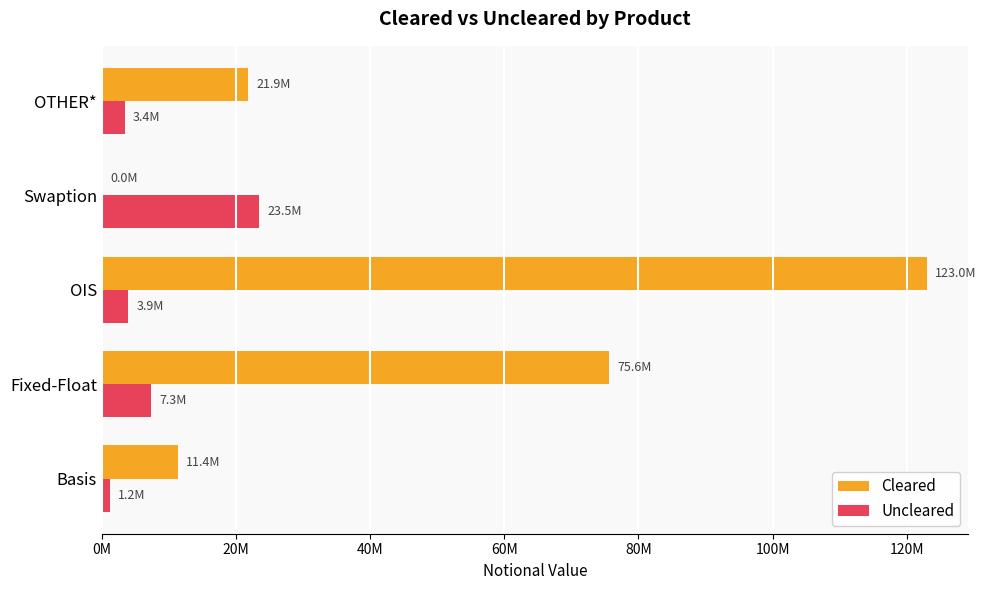

What are all the series names shown in the legend?

Cleared, Uncleared